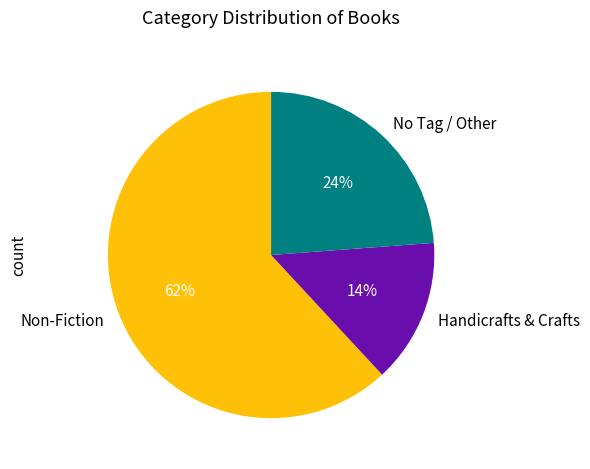

To the nearest percent, what is the average slice percentage?

33%